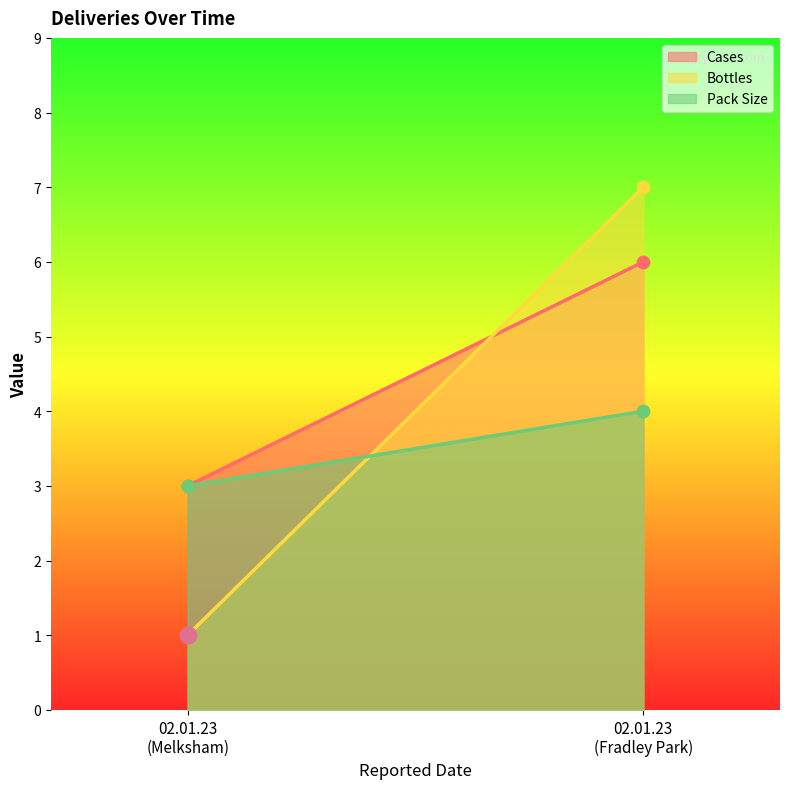

Which series has the widest spread of Y values?

Bottles